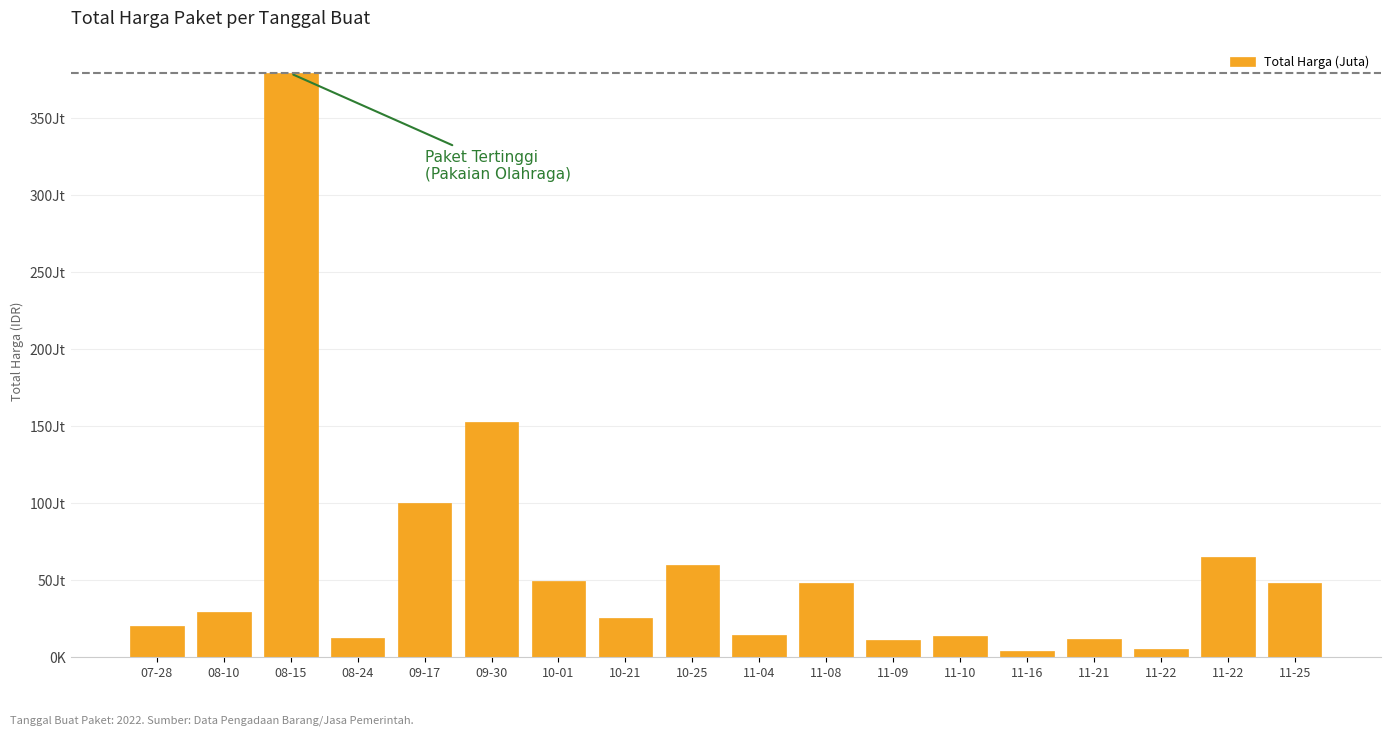

Does the chart contain any negative values?

No